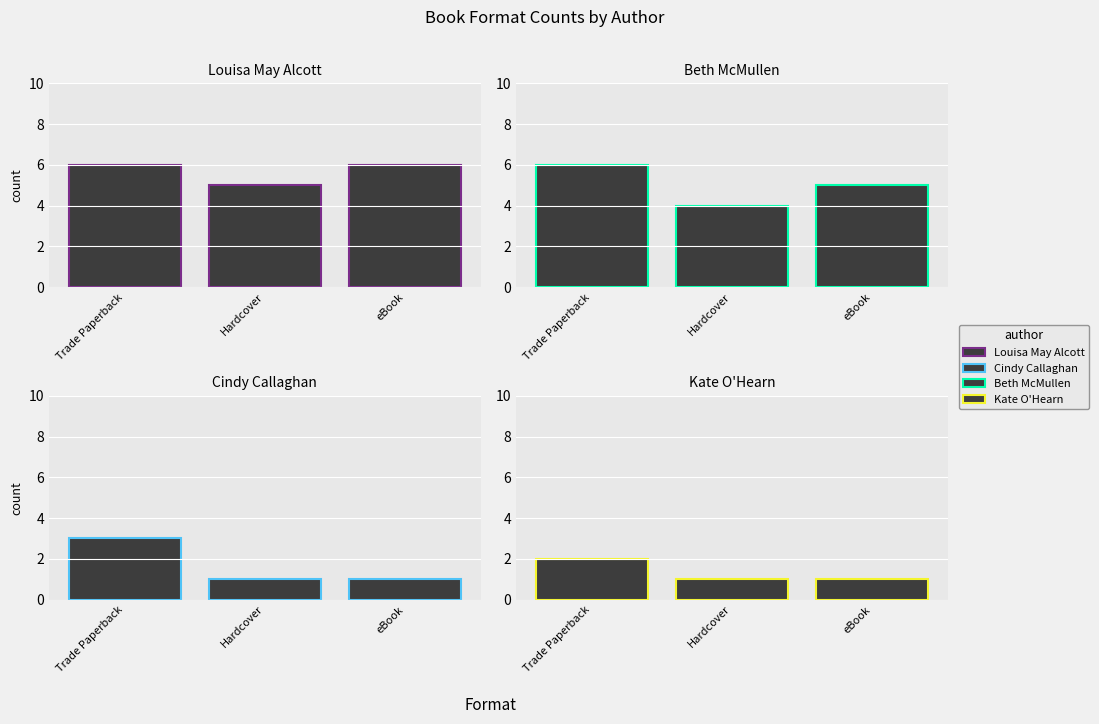

What is the minimum value shown in the chart?

1